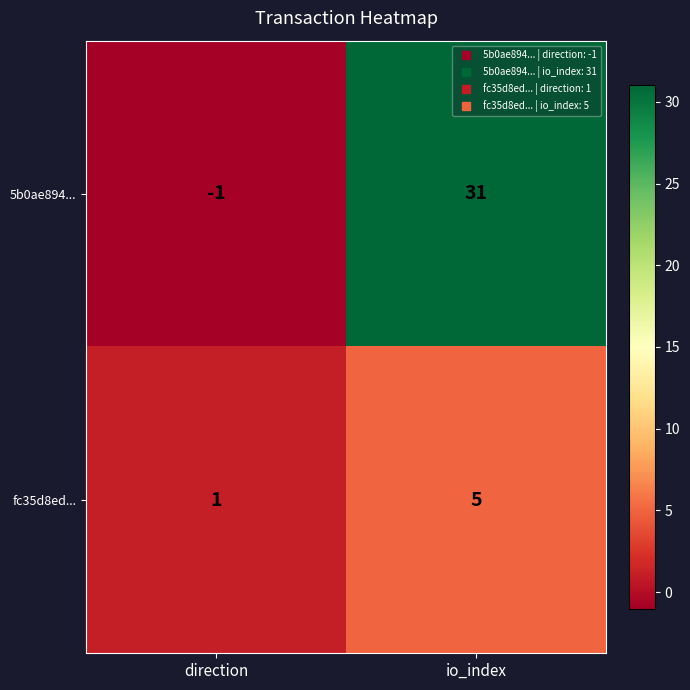

At which category does the chart reach its peak across all series?

io_index